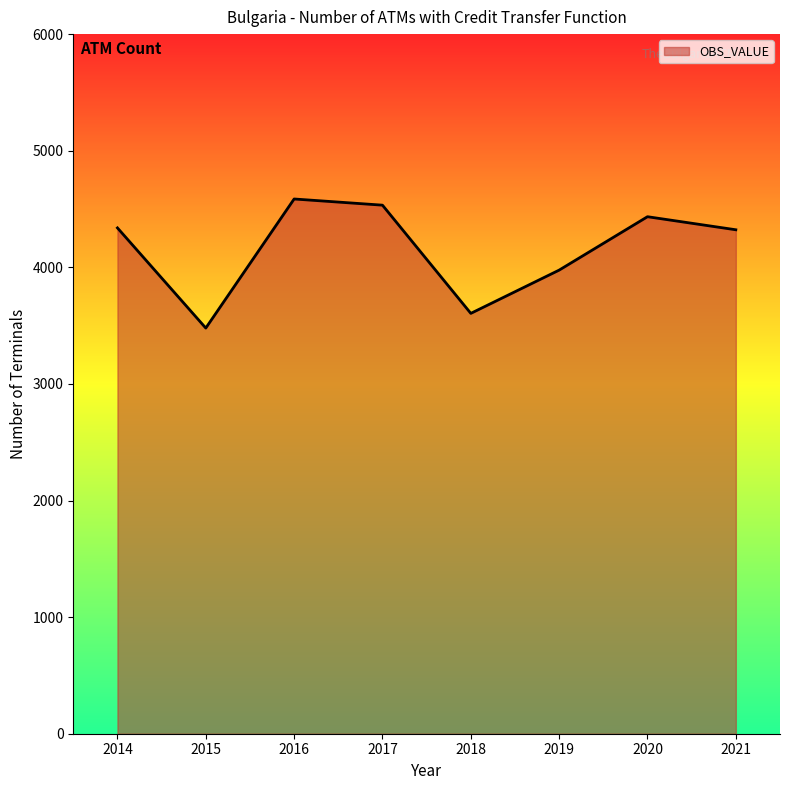

Which category has the lowest value across all series?

2015